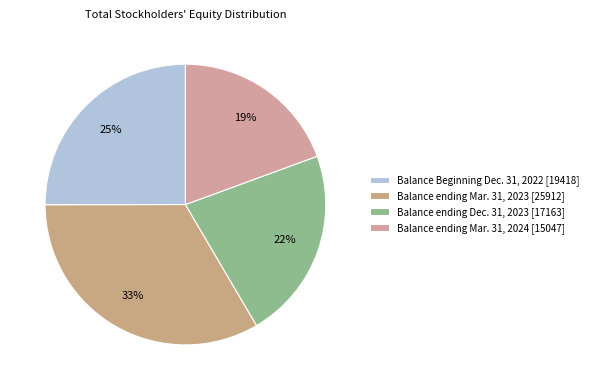

To the nearest percent, what is the difference between the Balance ending Mar. 31, 2023 and Balance ending Mar. 31, 2024 slice percentages?

14%